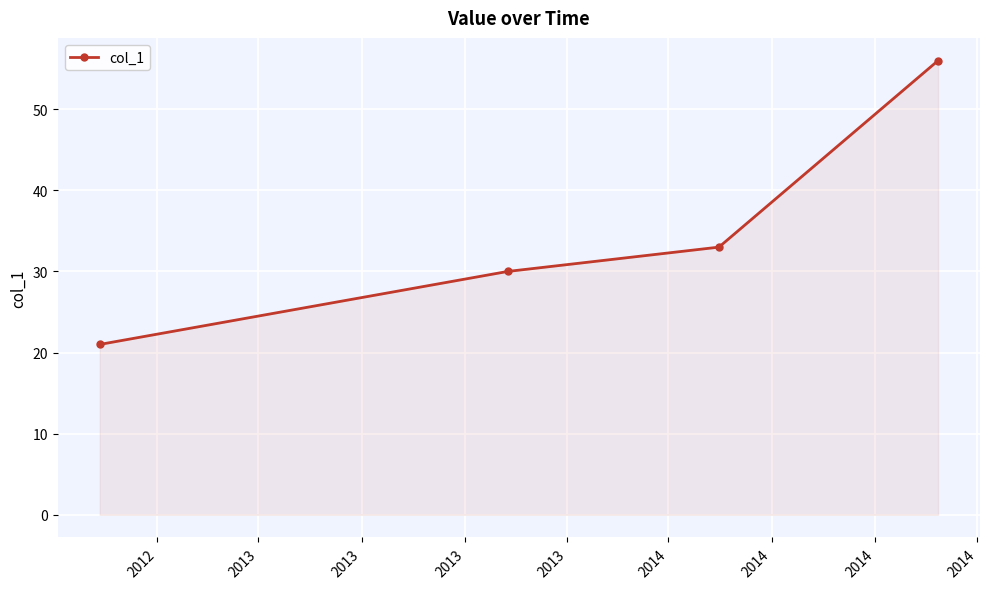

What is the minimum value shown in the chart?

21